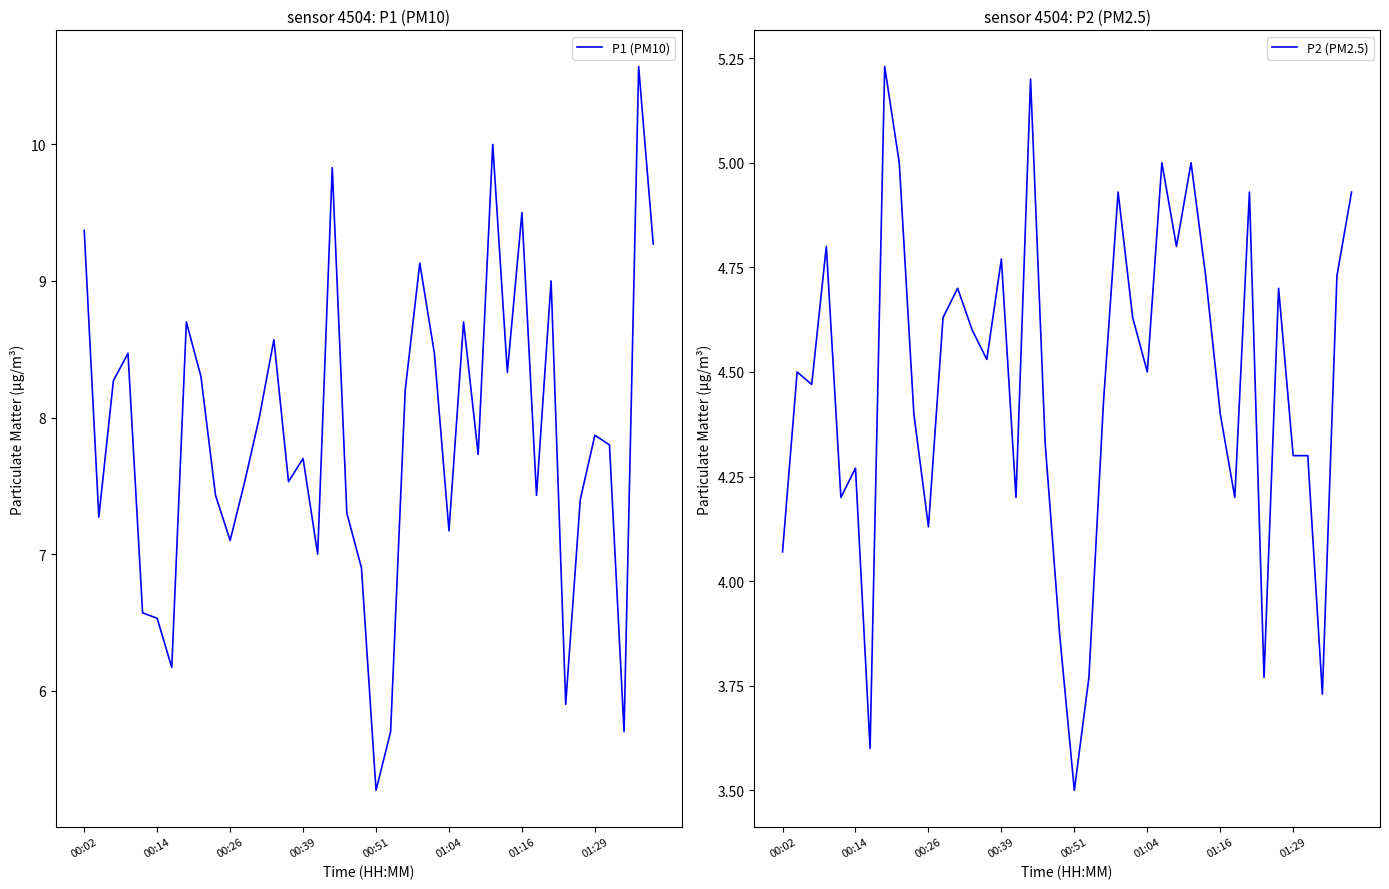

True or false: P1 (PM10) and P2 (PM2.5) cross at least once.

False